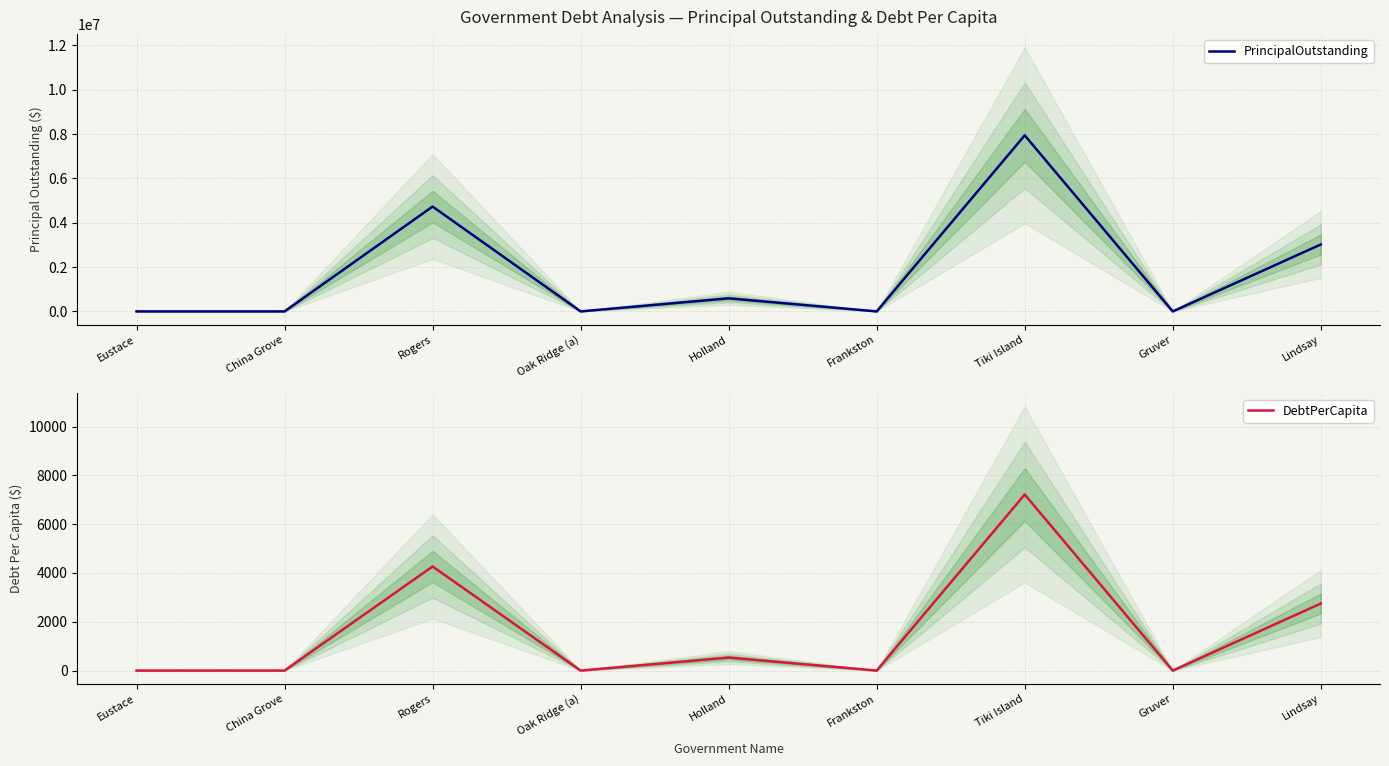

At which label does DebtPerCapita reach its minimum?

Eustace